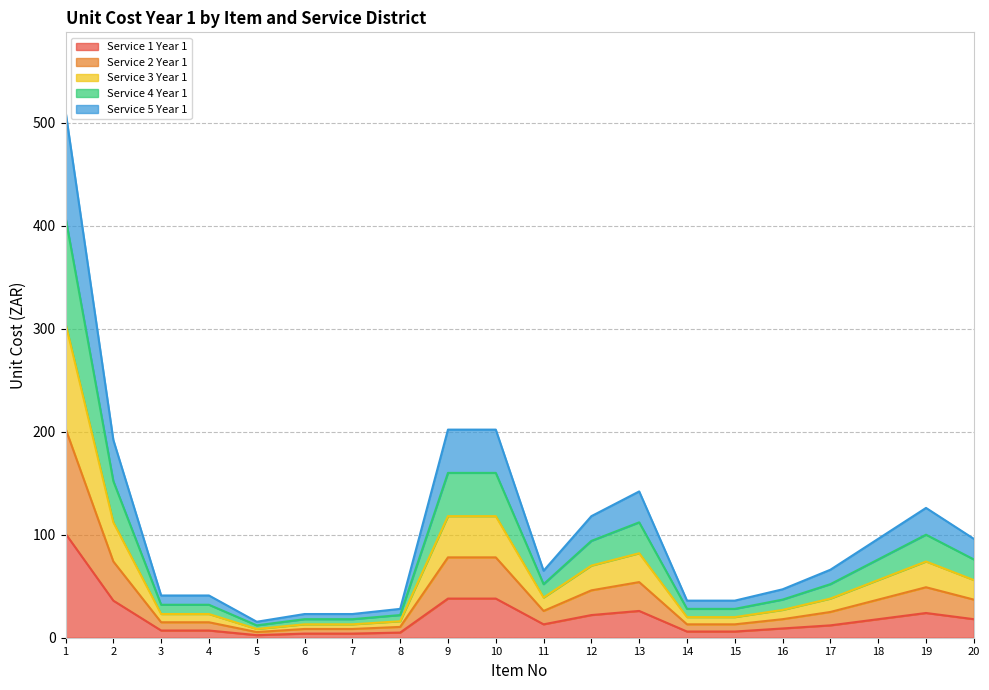

What are all the series names shown in the legend?

Service 1 Year 1, Service 2 Year 1, Service 3 Year 1, Service 4 Year 1, Service 5 Year 1